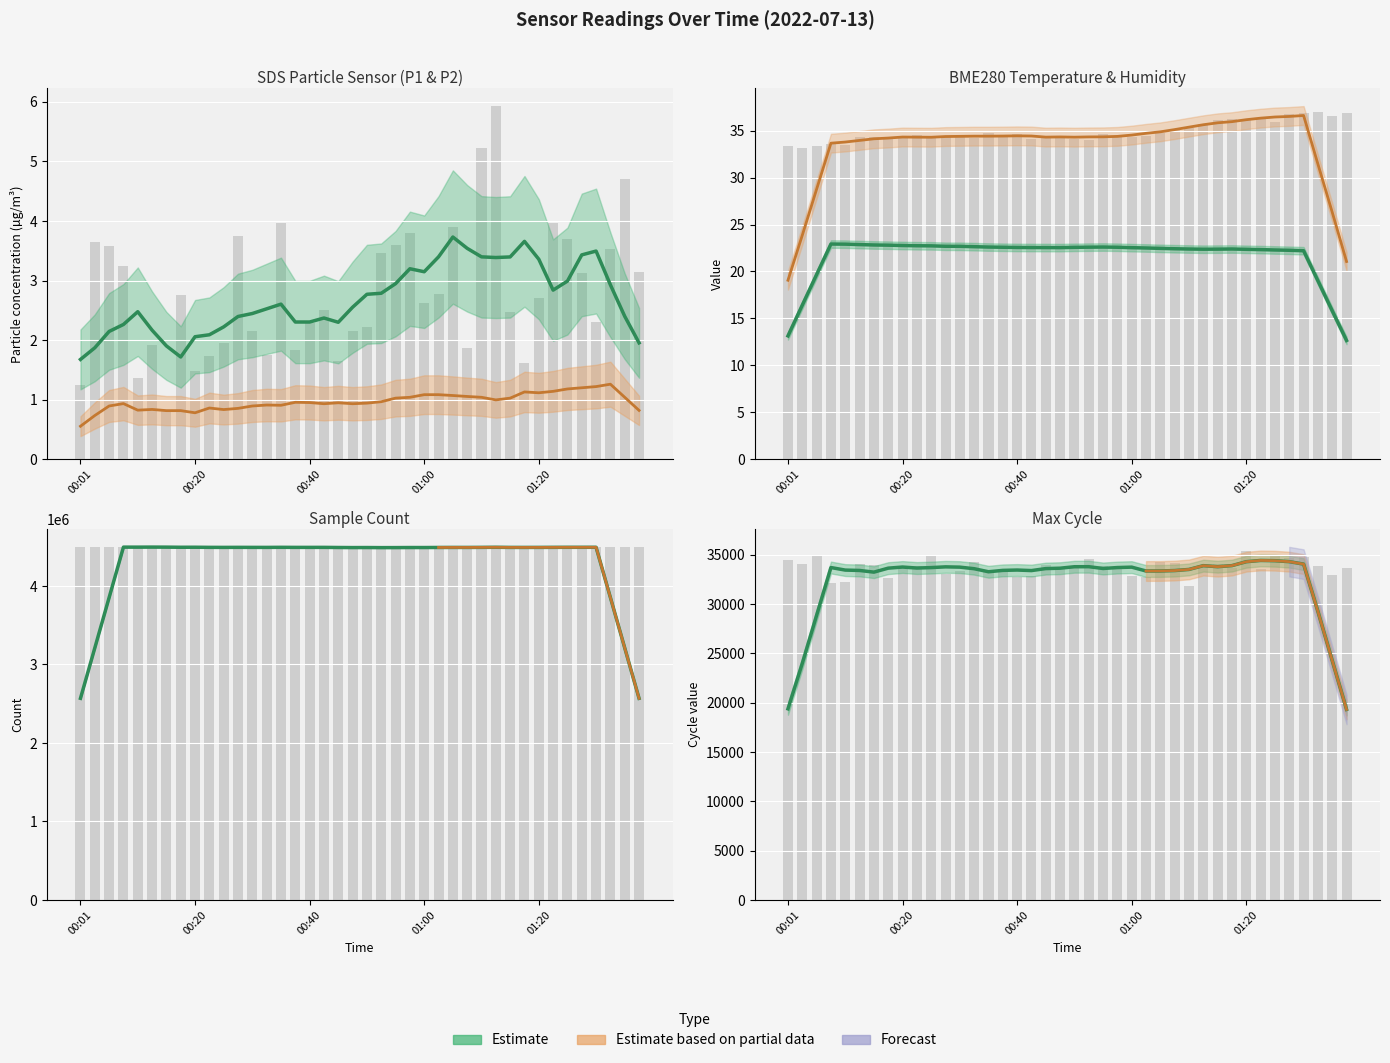

How many values in the SDS_P1 series exceed 2?

28